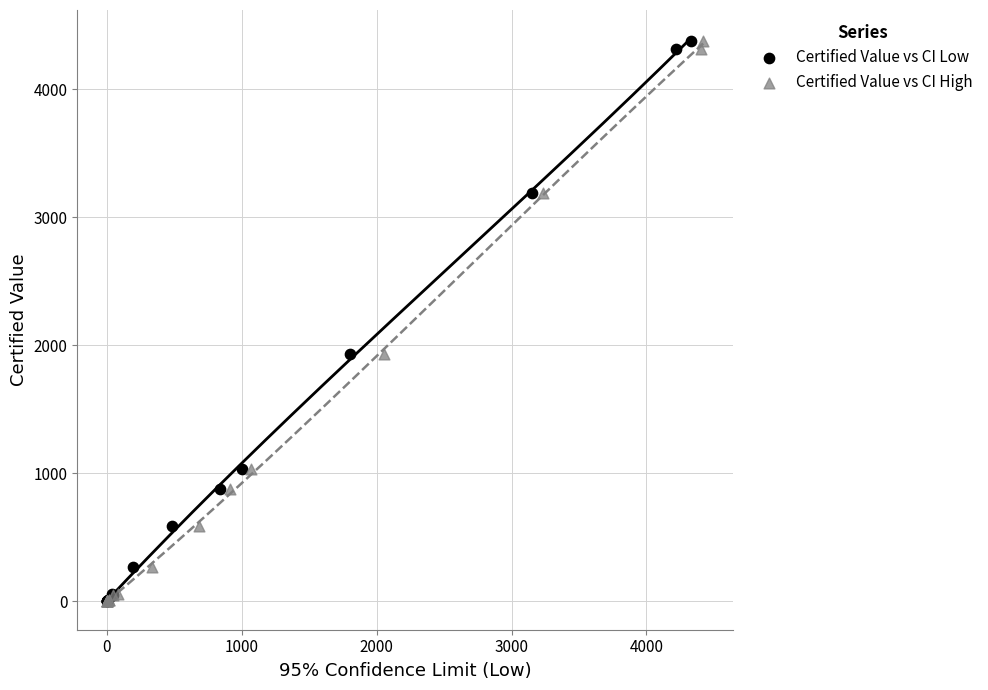

What are all the series names shown in the legend?

Certified Value vs CI Low, Certified Value vs CI High